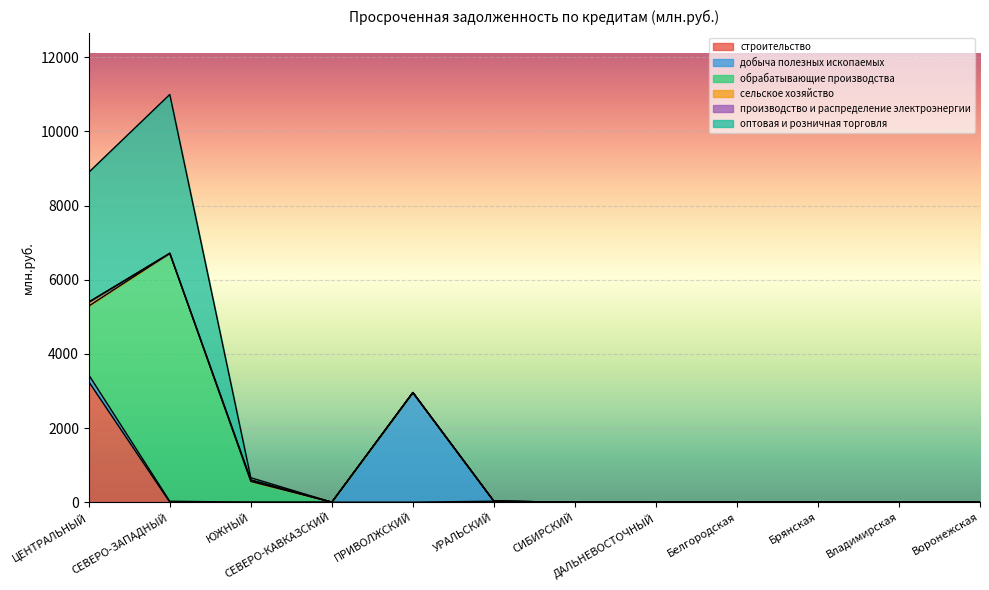

The value of добыча полезных ископаемых at ПРИВОЛЖСКИЙ is 1524. True or false?

False